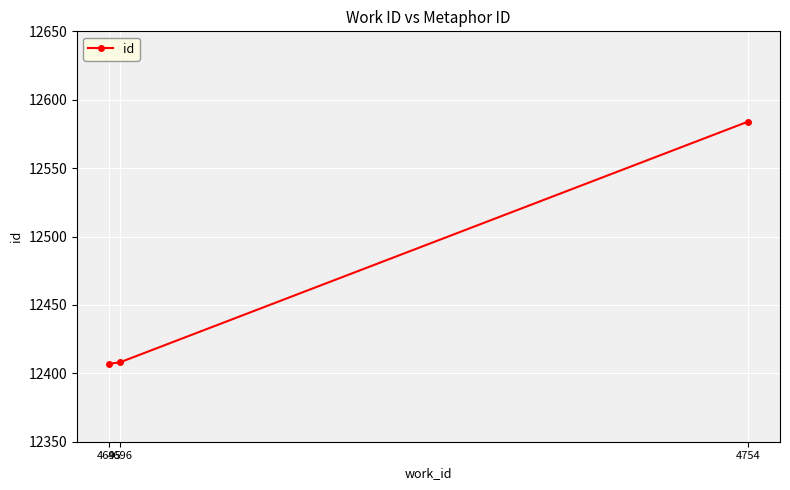

The value at 4754 is 3811. True or false?

False